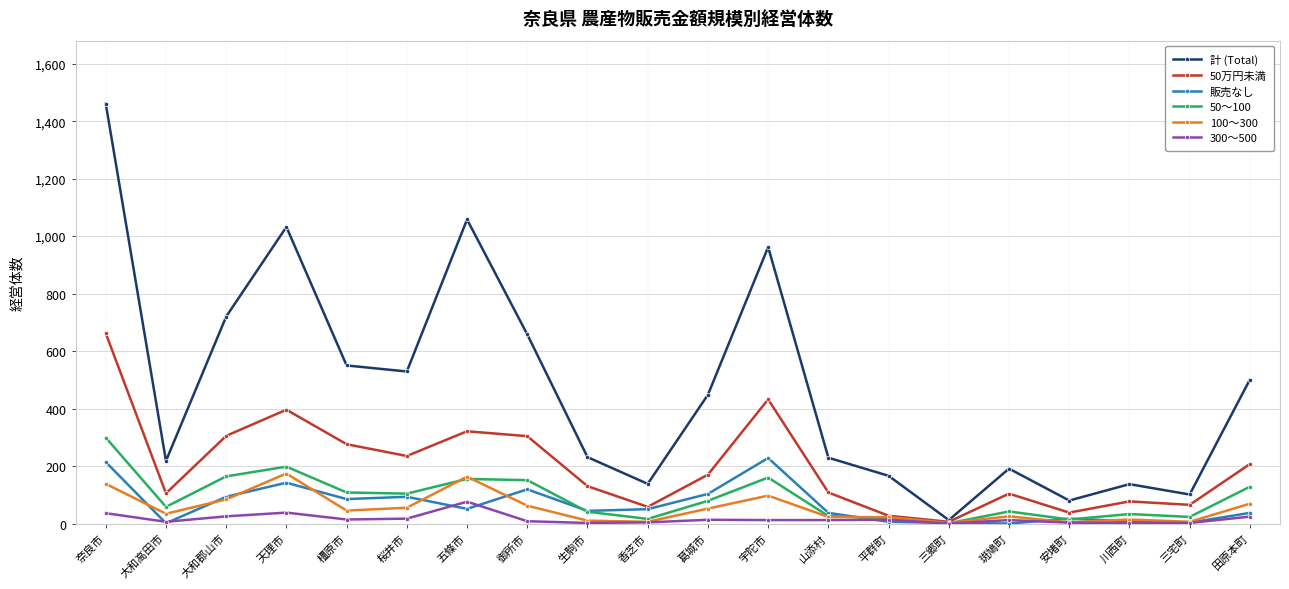

At which label does 100～300 first exceed 45?

奈良市